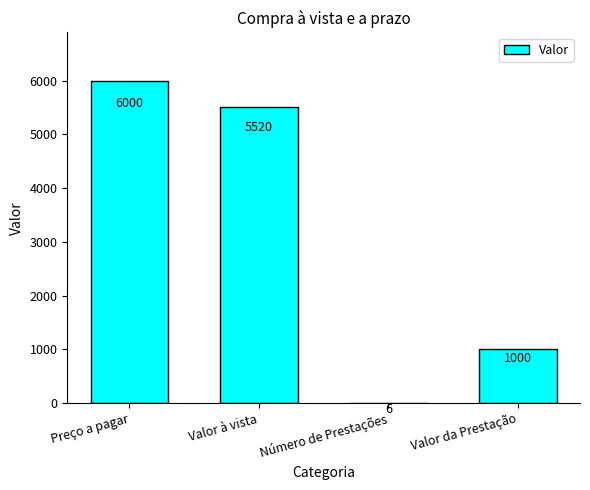

True or false: the data shows 7973 at Preço a pagar.

False